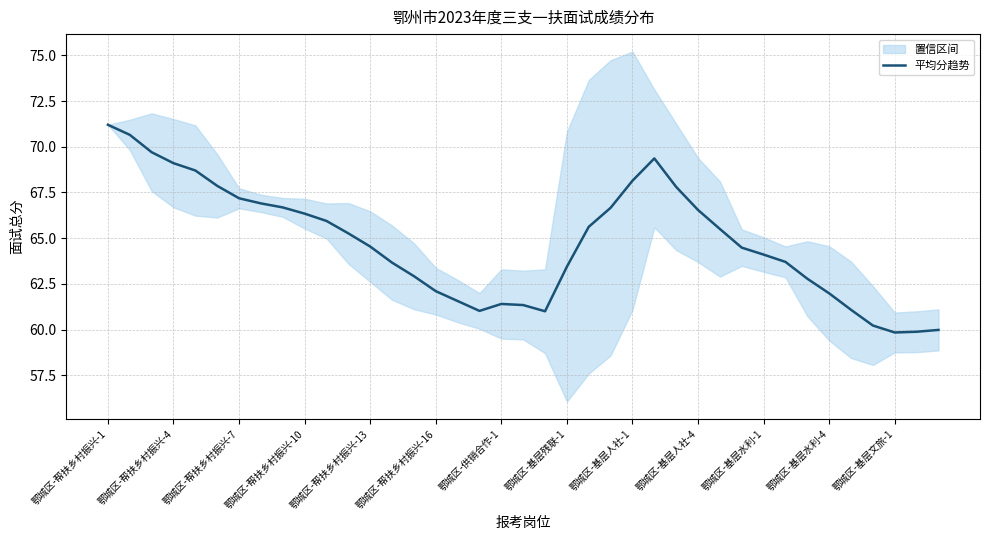

Approximately how many times larger is the value at 23 compared to 37?

1.1